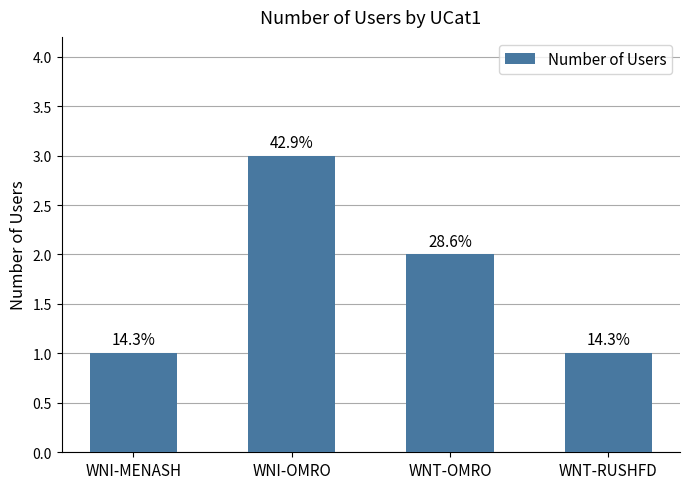

Between WNI-MENASH and WNI-OMRO, which is larger?

WNI-OMRO